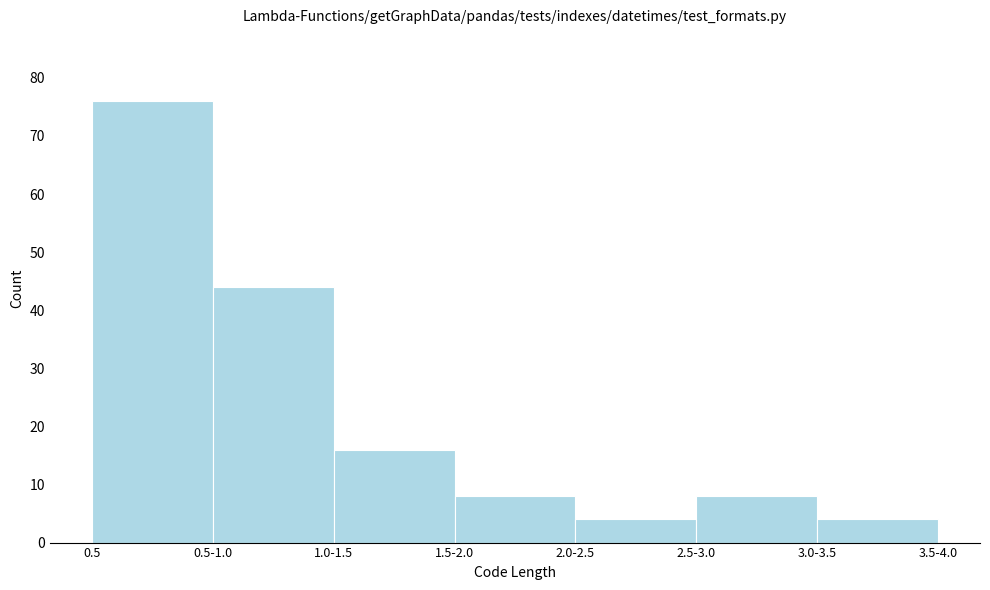

Reading right to left, list all the values displayed in this chart.

4	8	4	8	16	44	76